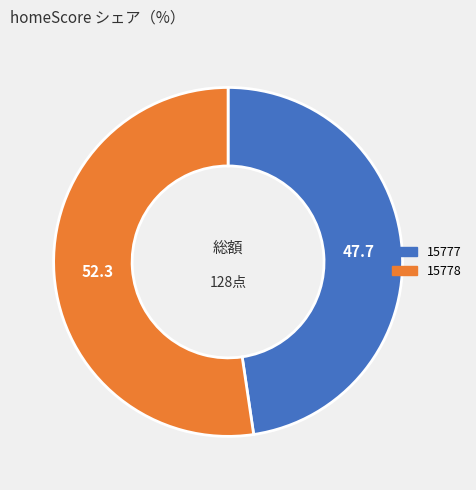

Is there a majority slice in this chart?

Yes